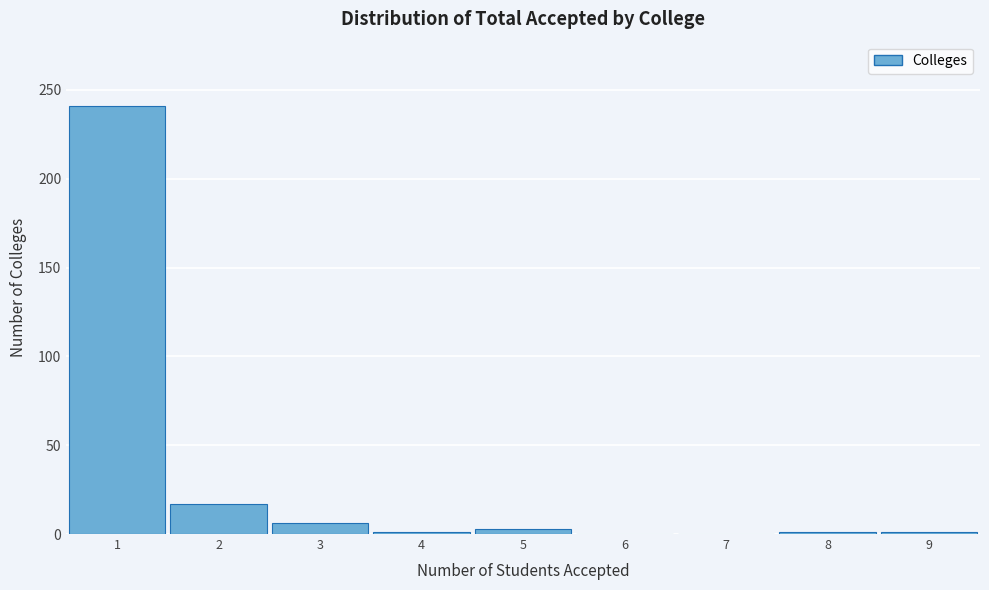

Reading left to right, transcribe this chart: for each bar, give the range it covers on the x-axis and its height. The values are not printed on the chart, so give them approximately, as read against the axis.

0.5 to 1.5: 240
1.5 to 2.5: 15
2.5 to 3.5: 5
3.5 to 4.5: under 5
4.5 to 5.5: under 5
5.5 to 6.5: 0
6.5 to 7.5: 0
7.5 to 8.5: under 5
8.5 to 9.5: under 5